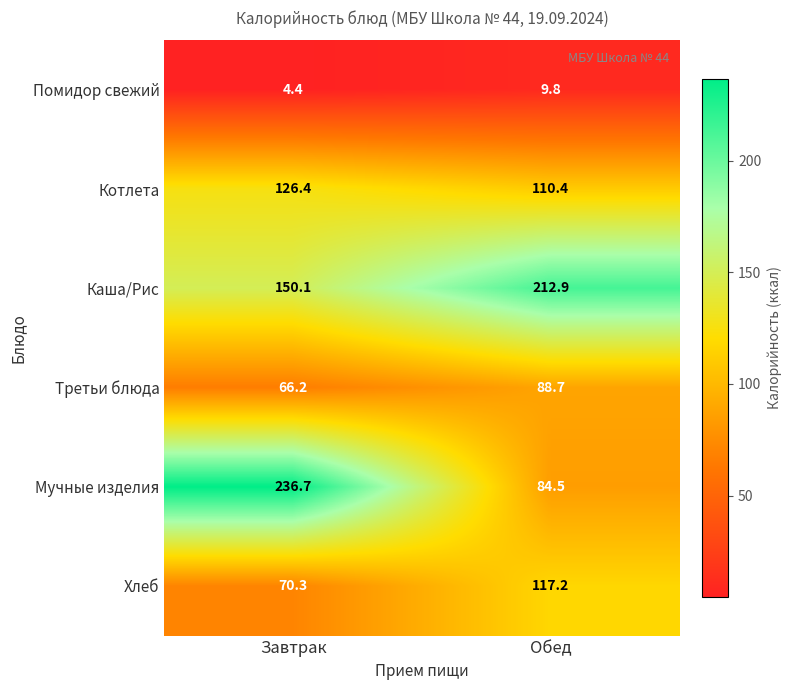

At which label is Третьи блюда closest to 77?

Завтрак